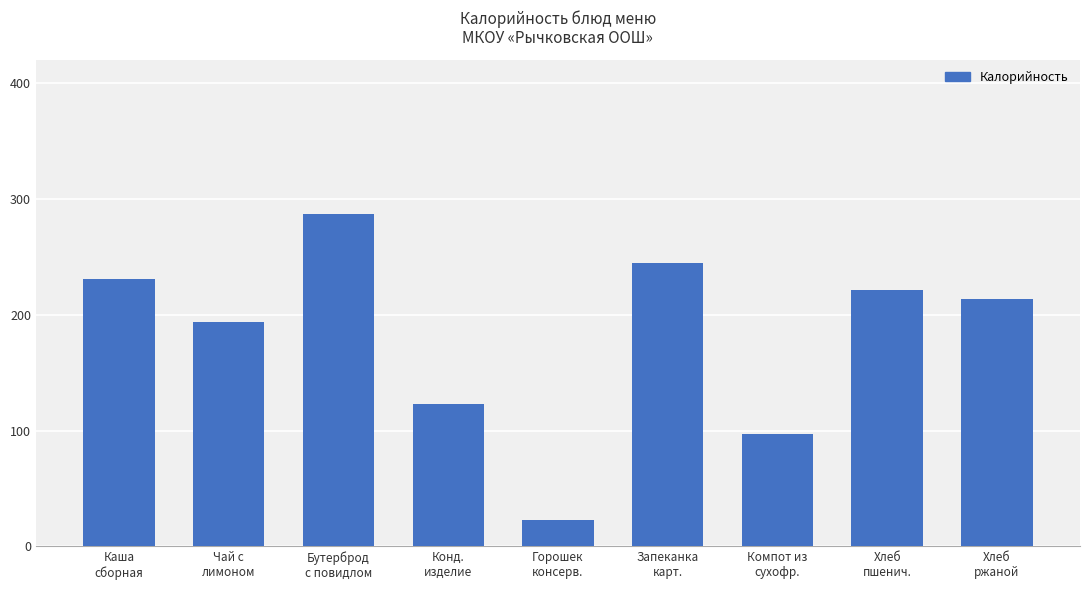

What is the greatest value displayed?

287